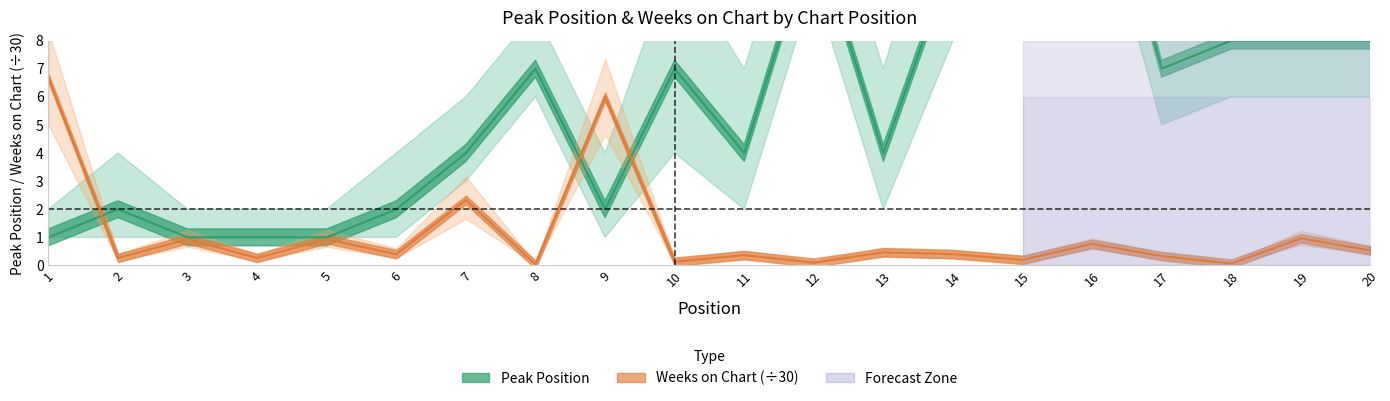

What is the difference between the highest and lowest values at 1?

5.7